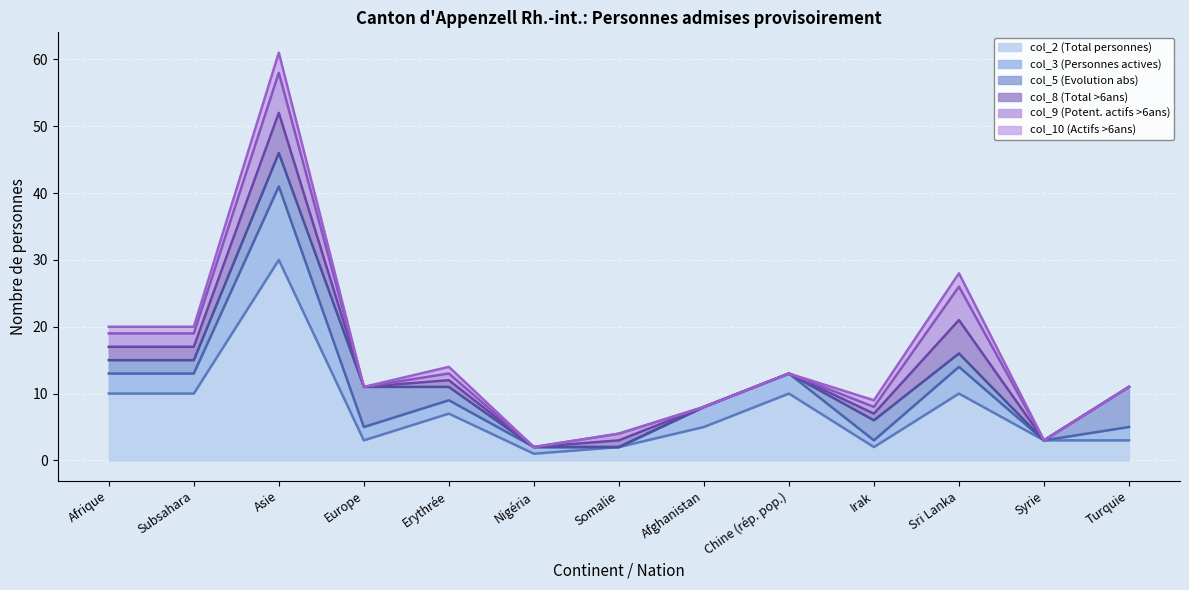

Reading left to right, what are all the values shown in this chart?

col_2 (Total personnes): Afrique=10	Subsahara=10	Asie=30	Europe=3	Erythrée=7	Nigéria=1	Somalie=2	Afghanistan=5	Chine (rép. pop.)=10	Irak=2	Sri Lanka=10	Syrie=3	Turquie=3
col_3 (Personnes actives): Afrique=3	Subsahara=3	Asie=11	Europe=2	Erythrée=2	Nigéria=1	Somalie=0	Afghanistan=3	Chine (rép. pop.)=3	Irak=1	Sri Lanka=4	Syrie=0	Turquie=2
col_5 (Evolution abs): Afrique=2	Subsahara=2	Asie=5	Europe=6	Erythrée=2	Nigéria=0	Somalie=0	Afghanistan=0	Chine (rép. pop.)=0	Irak=3	Sri Lanka=2	Syrie=0	Turquie=6
col_8 (Total >6ans): Afrique=2	Subsahara=2	Asie=6	Europe=0	Erythrée=1	Nigéria=0	Somalie=1	Afghanistan=0	Chine (rép. pop.)=0	Irak=1	Sri Lanka=5	Syrie=0	Turquie=0
col_9 (Potent. actifs >6ans): Afrique=2	Subsahara=2	Asie=6	Europe=0	Erythrée=1	Nigéria=0	Somalie=1	Afghanistan=0	Chine (rép. pop.)=0	Irak=1	Sri Lanka=5	Syrie=0	Turquie=0
col_10 (Actifs >6ans): Afrique=1	Subsahara=1	Asie=3	Europe=0	Erythrée=1	Nigéria=0	Somalie=0	Afghanistan=0	Chine (rép. pop.)=0	Irak=1	Sri Lanka=2	Syrie=0	Turquie=0